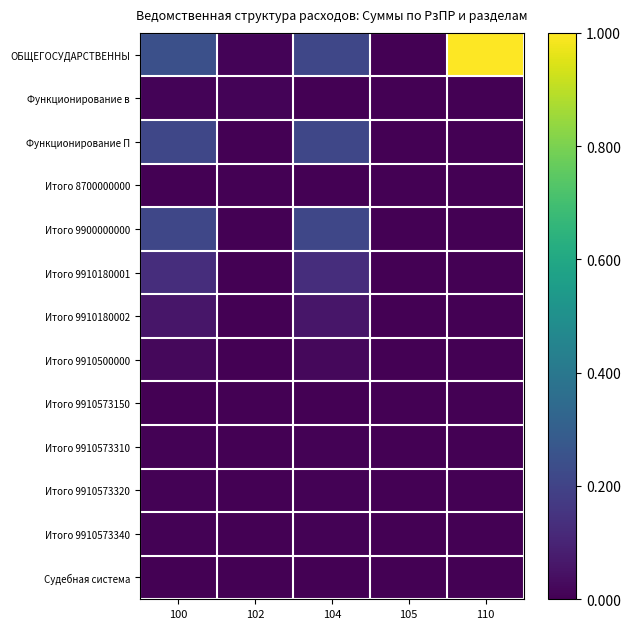

Count the number of categories in the chart.

5